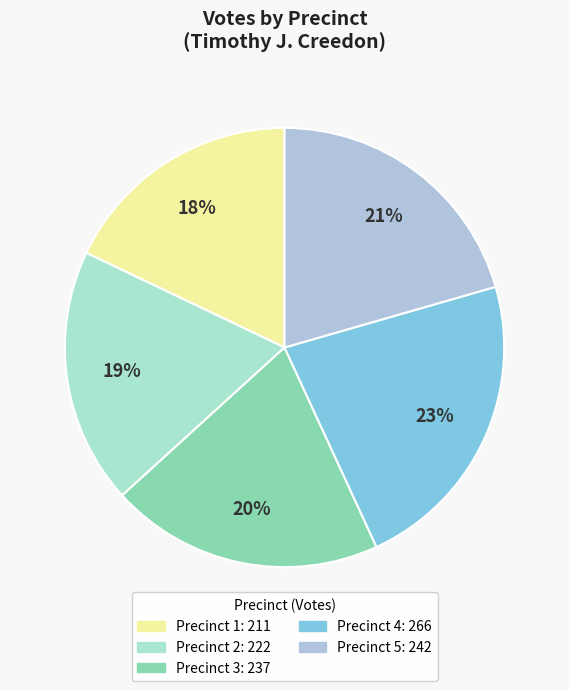

What is the ratio of the value at Precinct 5 to the value at Precinct 4?

0.9